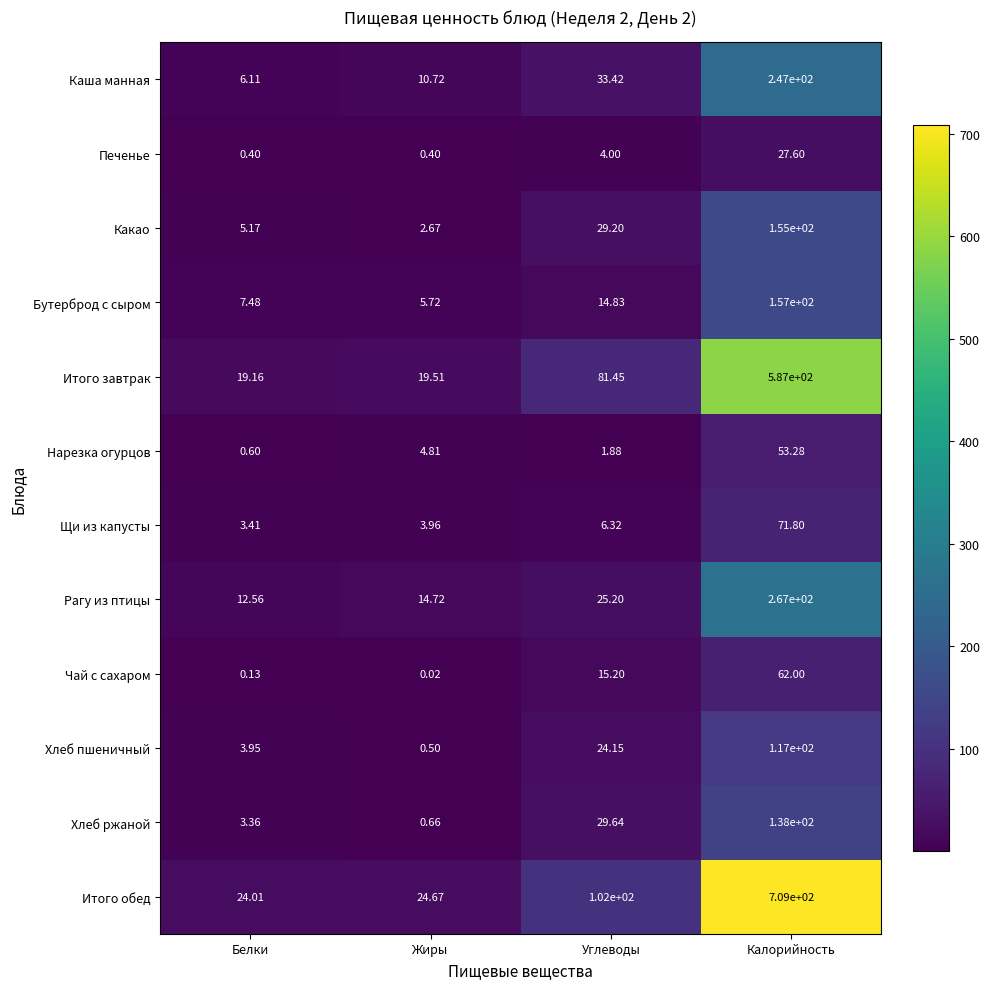

Which series changed the most between Жиры and Калорийность?

Итого обед